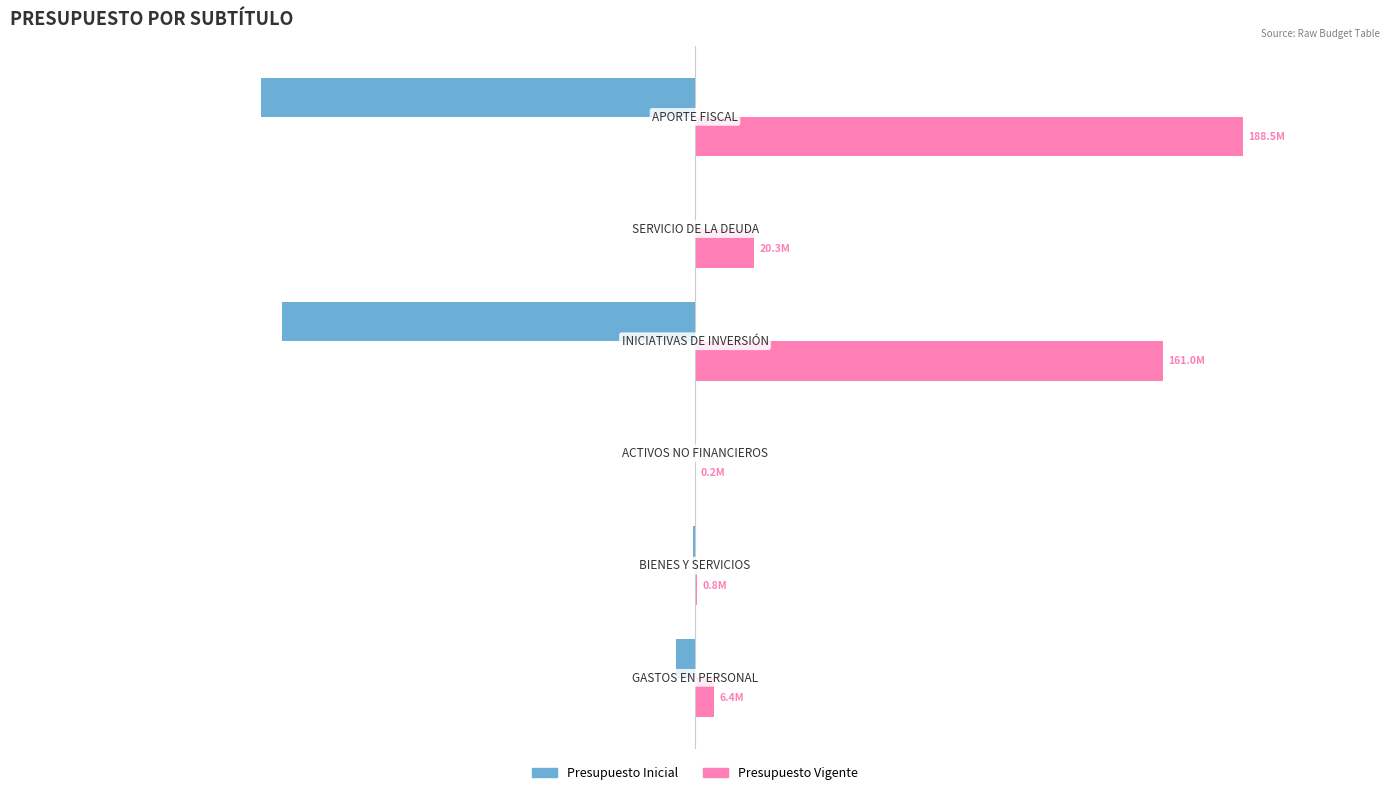

Rank the series by their maximum value, from lowest to highest.

Presupuesto Inicial, Presupuesto Vigente